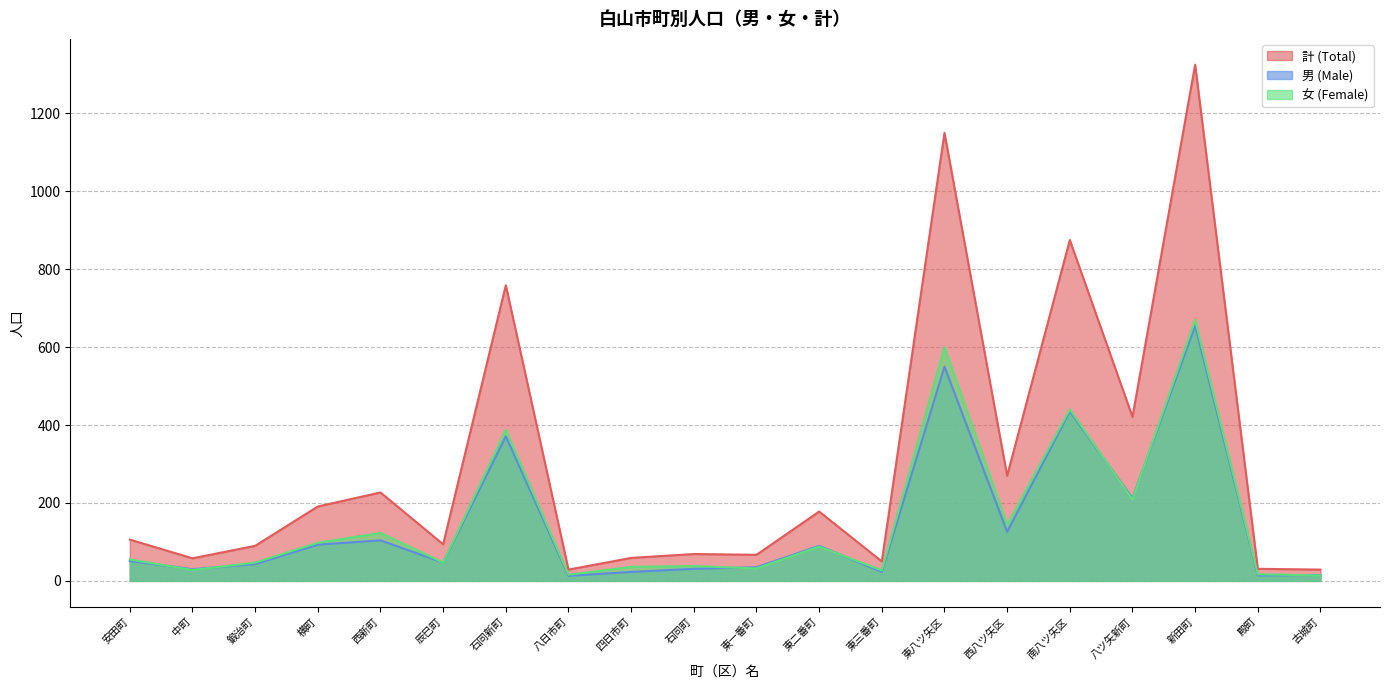

Reading right to left, what are all the values shown in this chart?

計 (Total): 古城町=29	殿町=31	新田町=1325	八ツ矢新町=421	南八ツ矢区=875	西八ツ矢区=270	東八ツ矢区=1150	東三番町=50	東二番町=178	東一番町=67	石同町=69	四日市町=59	八日市町=29	石同新町=759	辰巳町=94	西新町=227	横町=191	鍛治町=90	中町=58	安田町=106
男 (Male): 古城町=15	殿町=14	新田町=655	八ツ矢新町=212	南八ツ矢区=435	西八ツ矢区=126	東八ツ矢区=550	東三番町=23	東二番町=90	東一番町=35	石同町=31	四日市町=23	八日市町=13	石同新町=371	辰巳町=47	西新町=104	横町=93	鍛治町=43	中町=30	安田町=51
女 (Female): 古城町=14	殿町=17	新田町=670	八ツ矢新町=209	南八ツ矢区=440	西八ツ矢区=144	東八ツ矢区=600	東三番町=27	東二番町=88	東一番町=32	石同町=38	四日市町=36	八日市町=16	石同新町=388	辰巳町=47	西新町=123	横町=98	鍛治町=47	中町=28	安田町=55